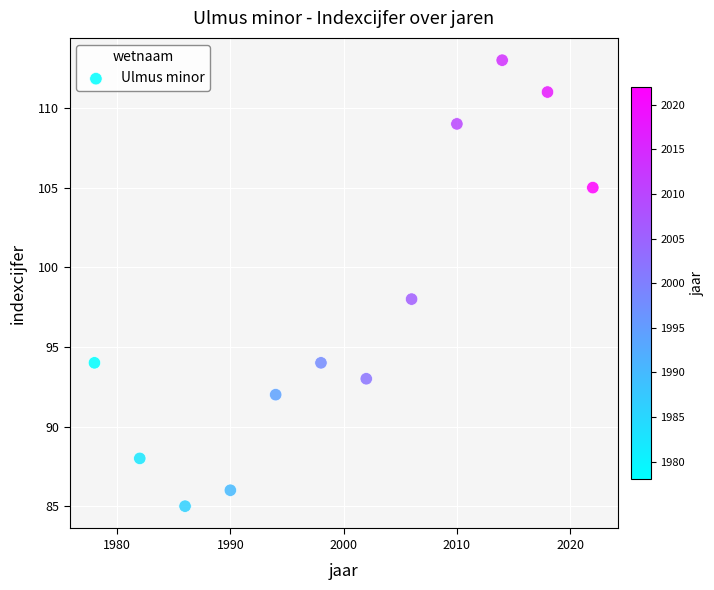

What is the range of Y values (max minus min)?

28